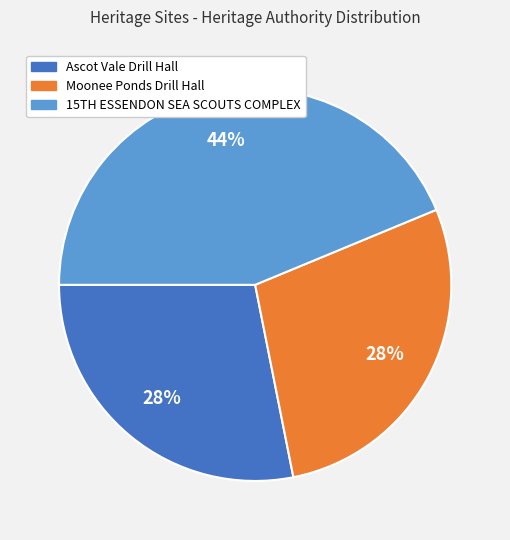

Count the number of slices in the pie.

3